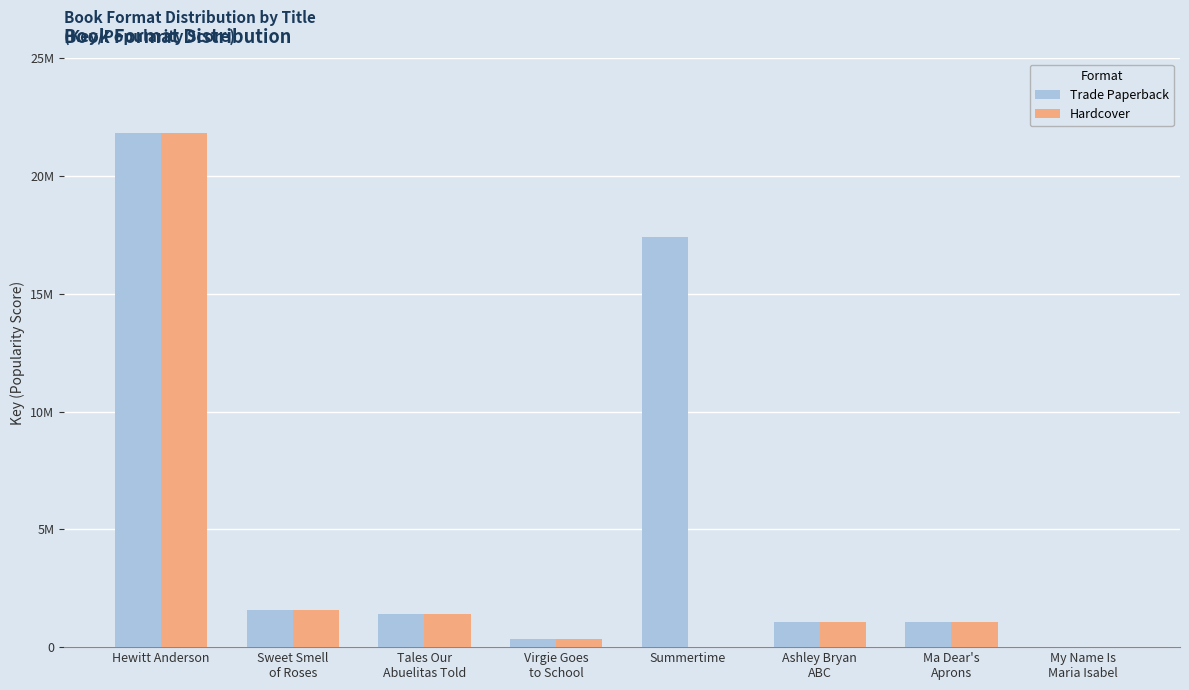

Is the value of Hardcover at Sweet Smell
of Roses greater than the value of Trade Paperback at Ashley Bryan
ABC?

Yes